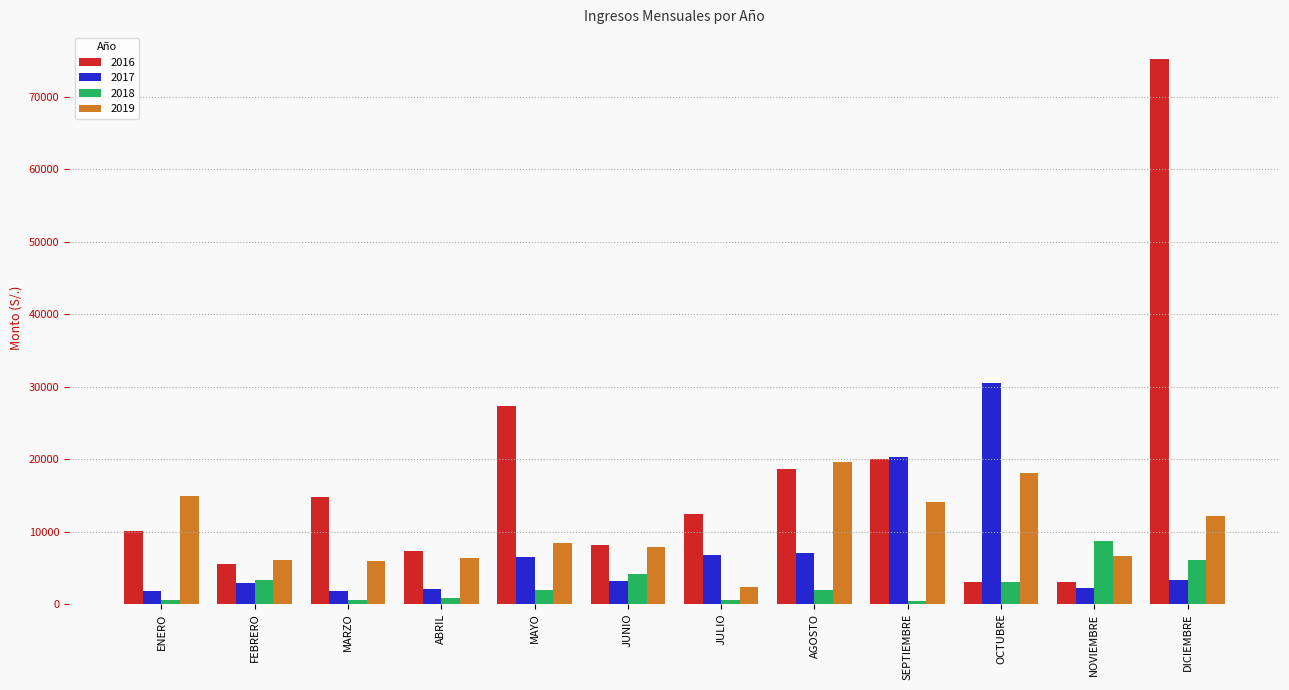

Rank the series by their average value, from lowest to highest.

2018, 2017, 2019, 2016